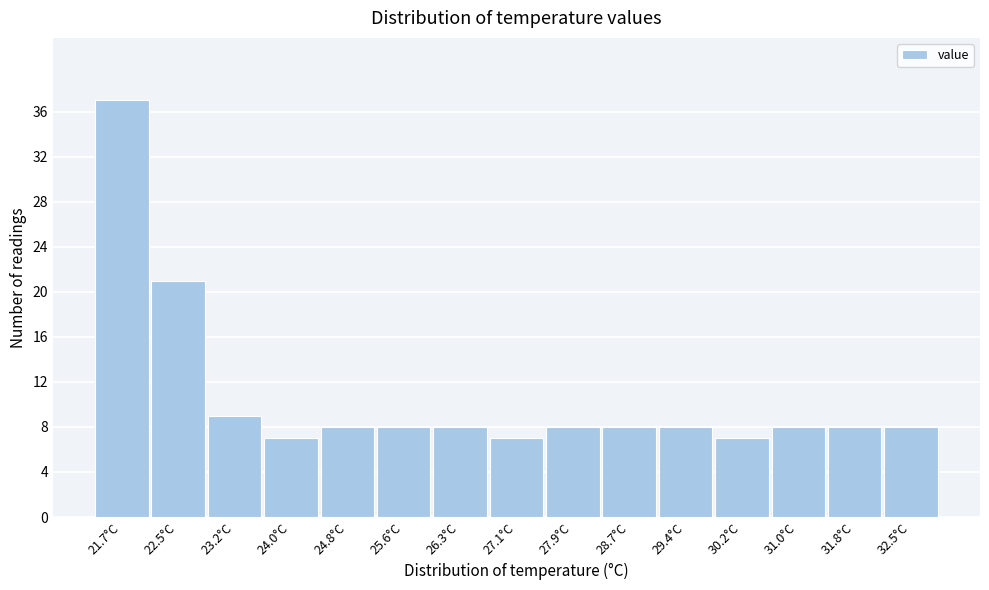

Reading right to left, list all the values displayed in this chart.

8	8	8	7	8	8	8	7	8	8	8	7	9	21	37